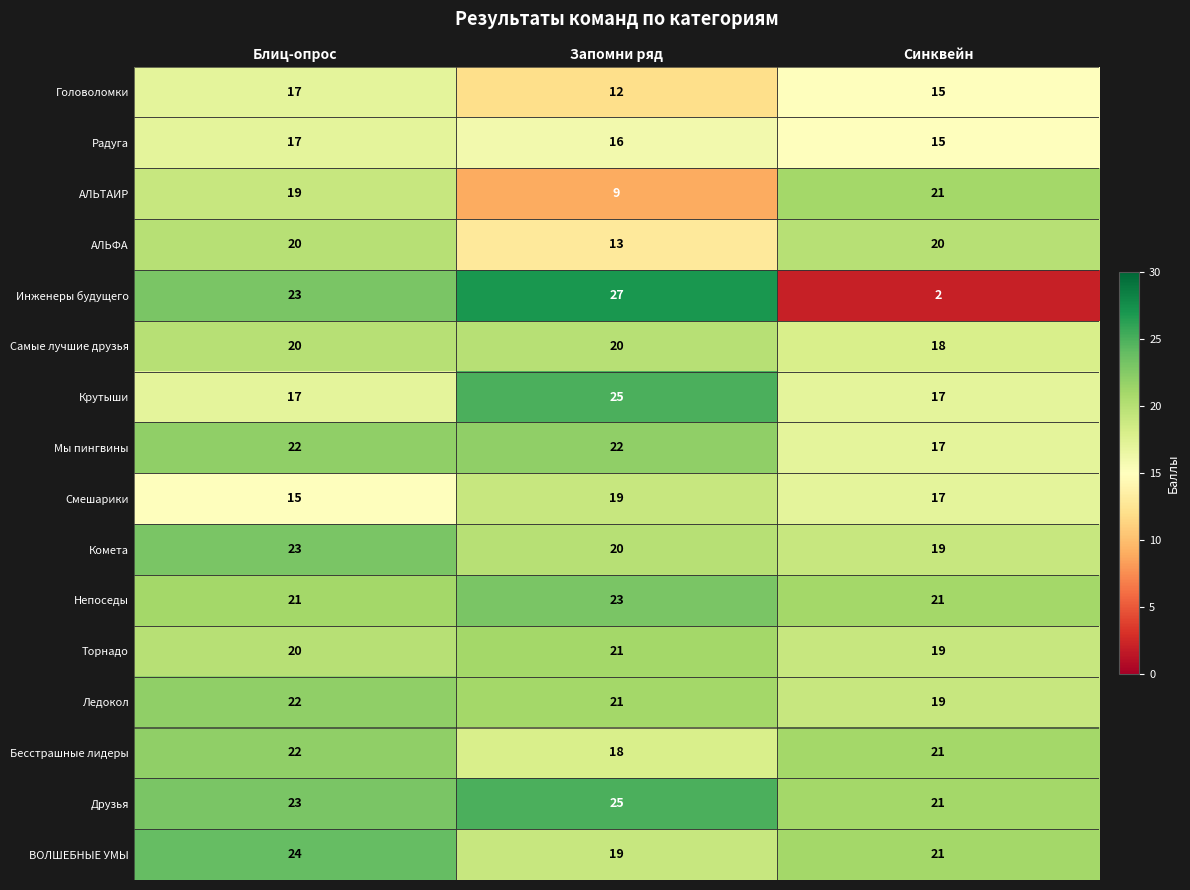

What is the difference between the highest and lowest values at Запомни ряд?

18